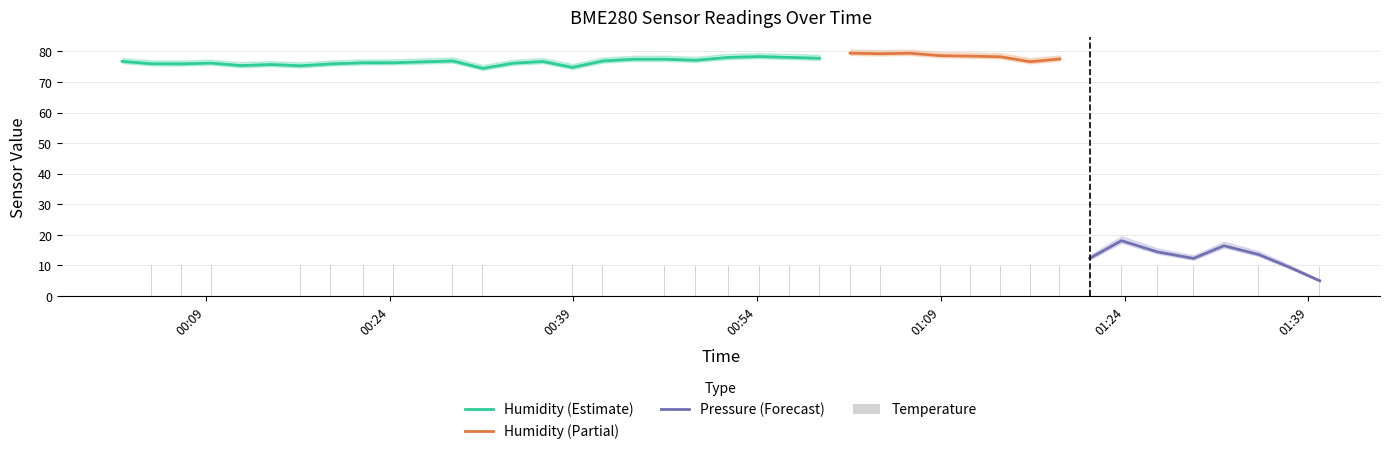

What is the minimum value for Humidity (Estimate)?

74.4